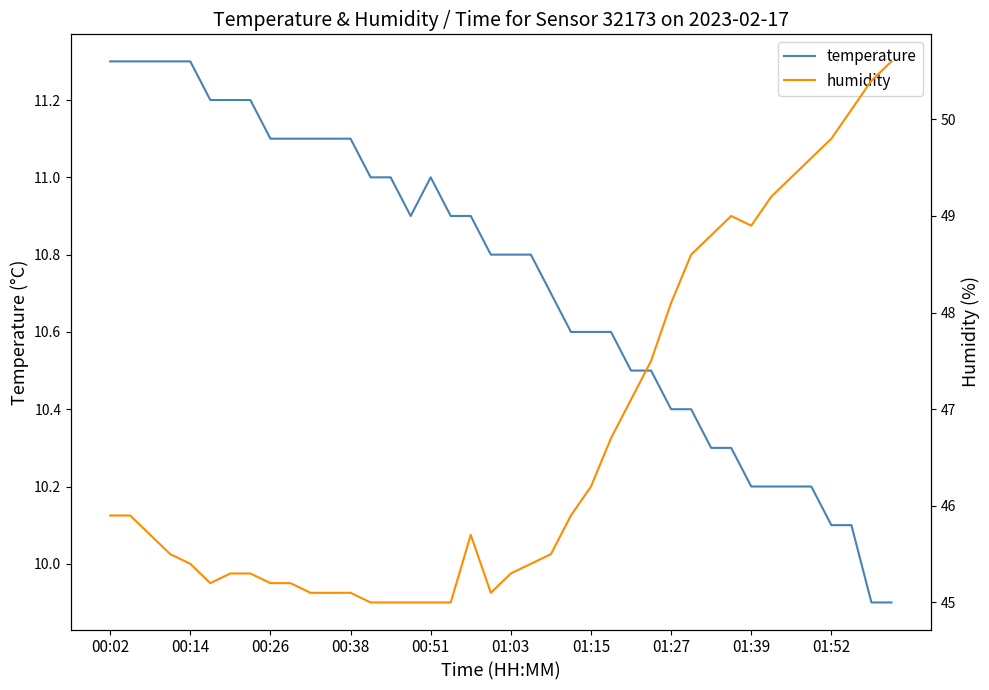

What is the total value across all series at 31?

59.3